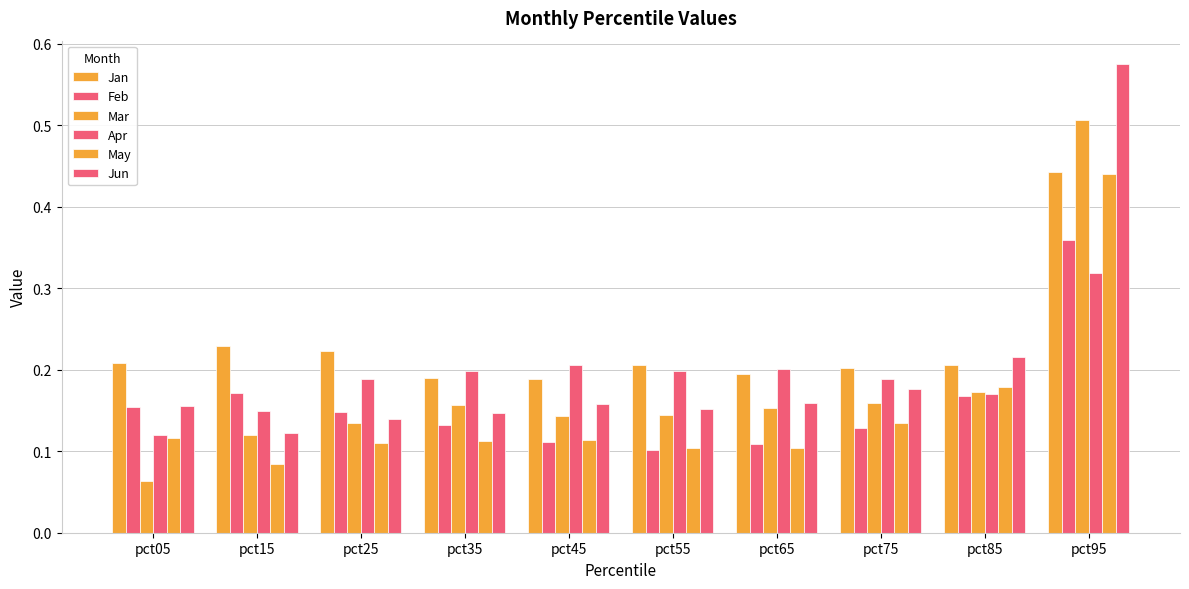

Which has a higher value, pct55 or pct35?

pct55